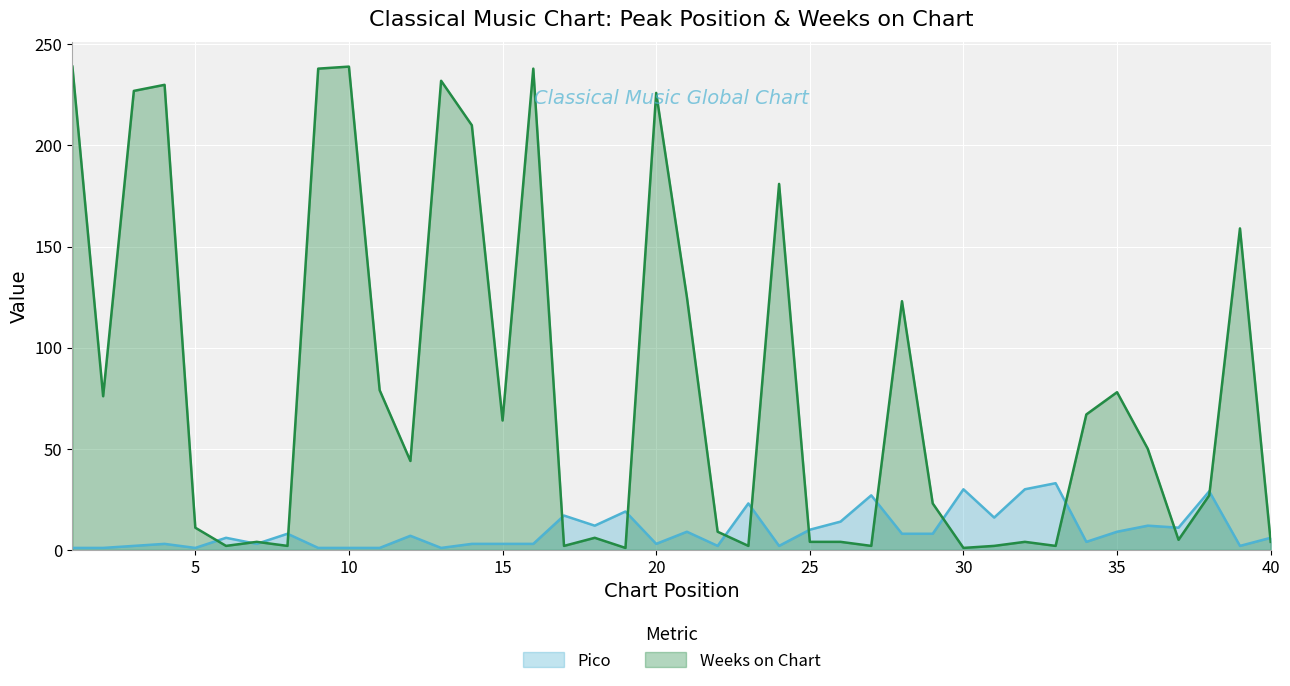

Which category has the lowest value in the Pico series?

1